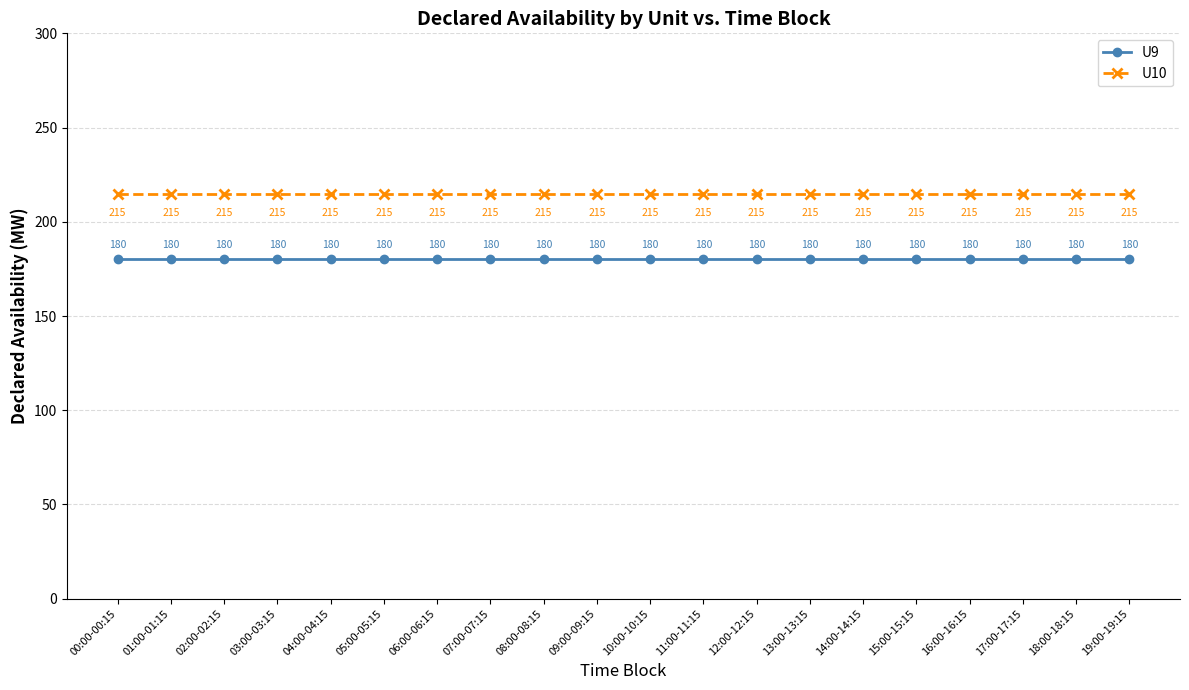

True or false: U9 has more than 0 points higher than both neighbors.

False